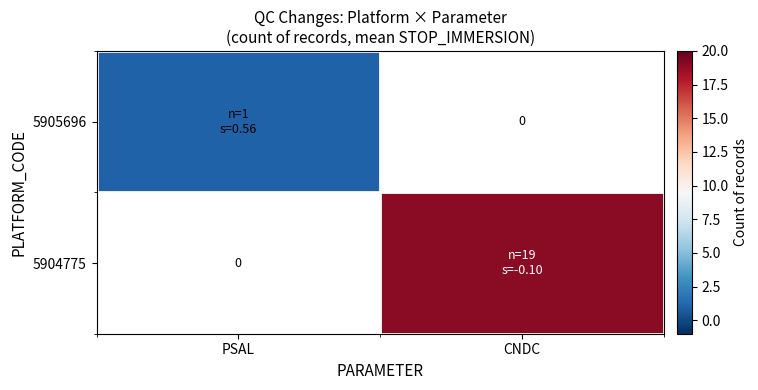

The 5904775 series shows 19.0 at CNDC. True or false?

True